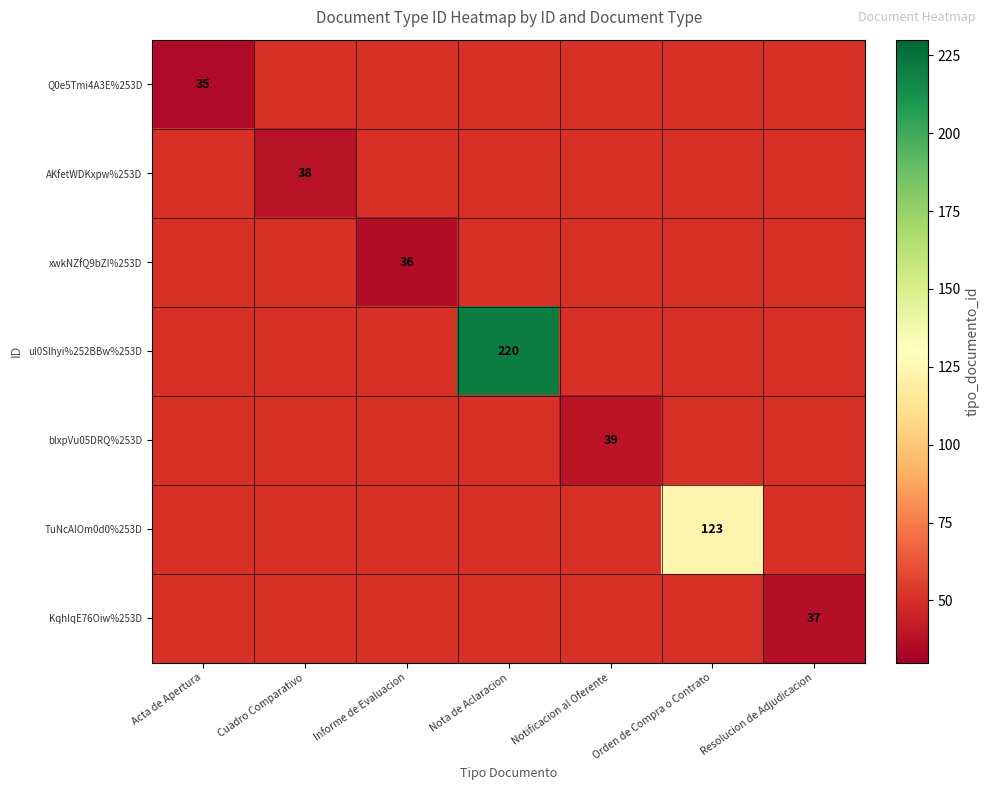

The value of TuNcAIOm0d0%253D at Orden de Compra o Contrato is 123. True or false?

True